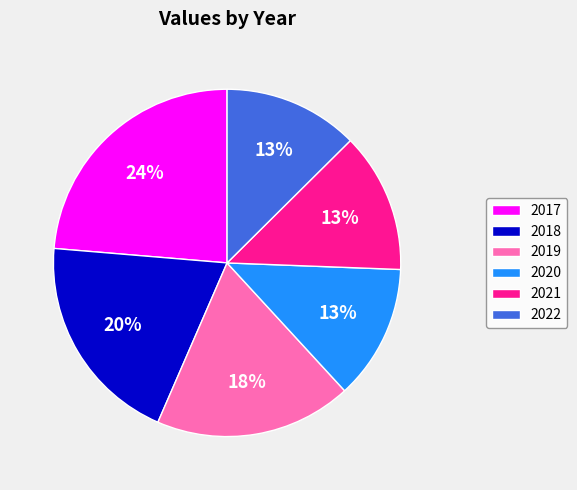

Does 2020 account for over 50% of the chart?

No